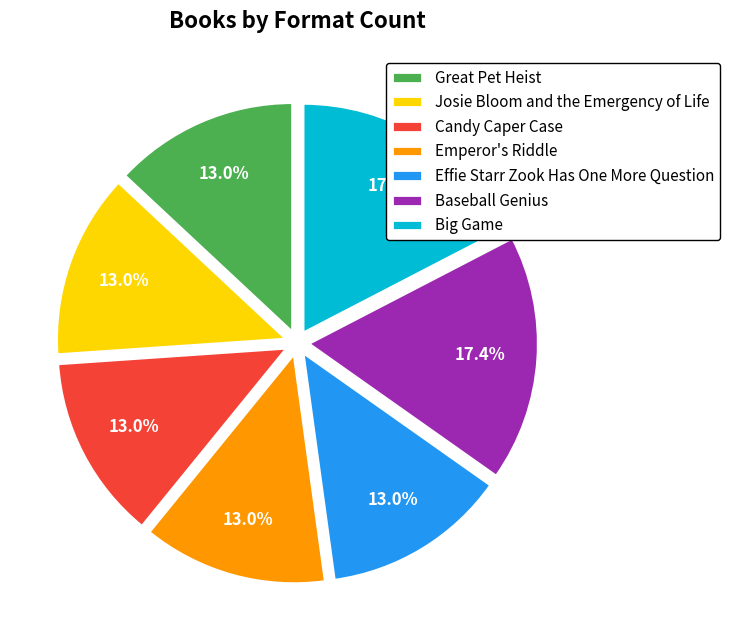

Combined, do Great Pet Heist and Effie Starr Zook Has One More Question account for over 50%?

No